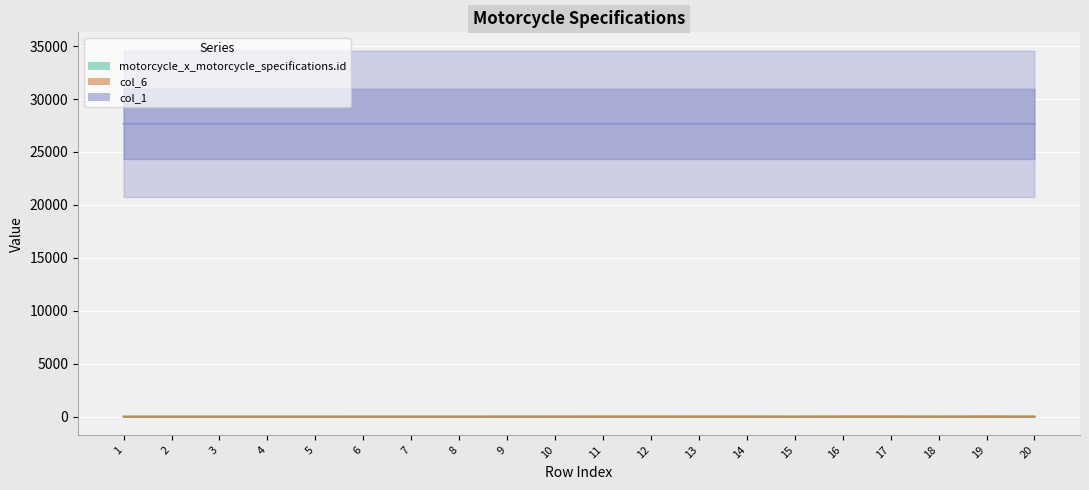

Between 2 and 14, which series saw the biggest shift?

motorcycle_x_motorcycle_specifications.id